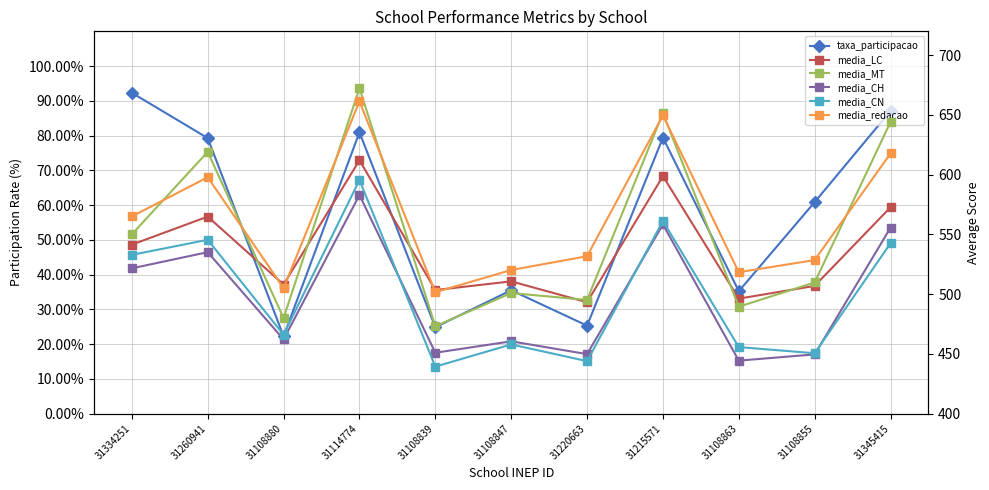

Reading left to right, list all the values displayed in this chart.

taxa_participacao: 92.3	79.3	22.2	81.0	24.8	35.5	25.3	79.4	35.2	60.9	87.1
media_LC: 541.4	564.9	508.0	612.1	503.4	510.7	493.2	598.8	496.2	506.9	572.7
media_MT: 550.0	619.1	479.9	672.5	473.1	500.9	495.1	651.5	489.4	509.8	644.1
media_CH: 521.6	535.1	462.1	582.9	450.9	460.5	449.7	558.3	444.3	449.5	555.6
media_CN: 532.9	545.5	466.0	595.5	439.3	457.9	443.9	561.1	455.6	450.5	542.6
media_redacao: 565.0	597.9	505.0	661.4	501.6	520.2	531.7	649.6	518.3	528.5	617.8